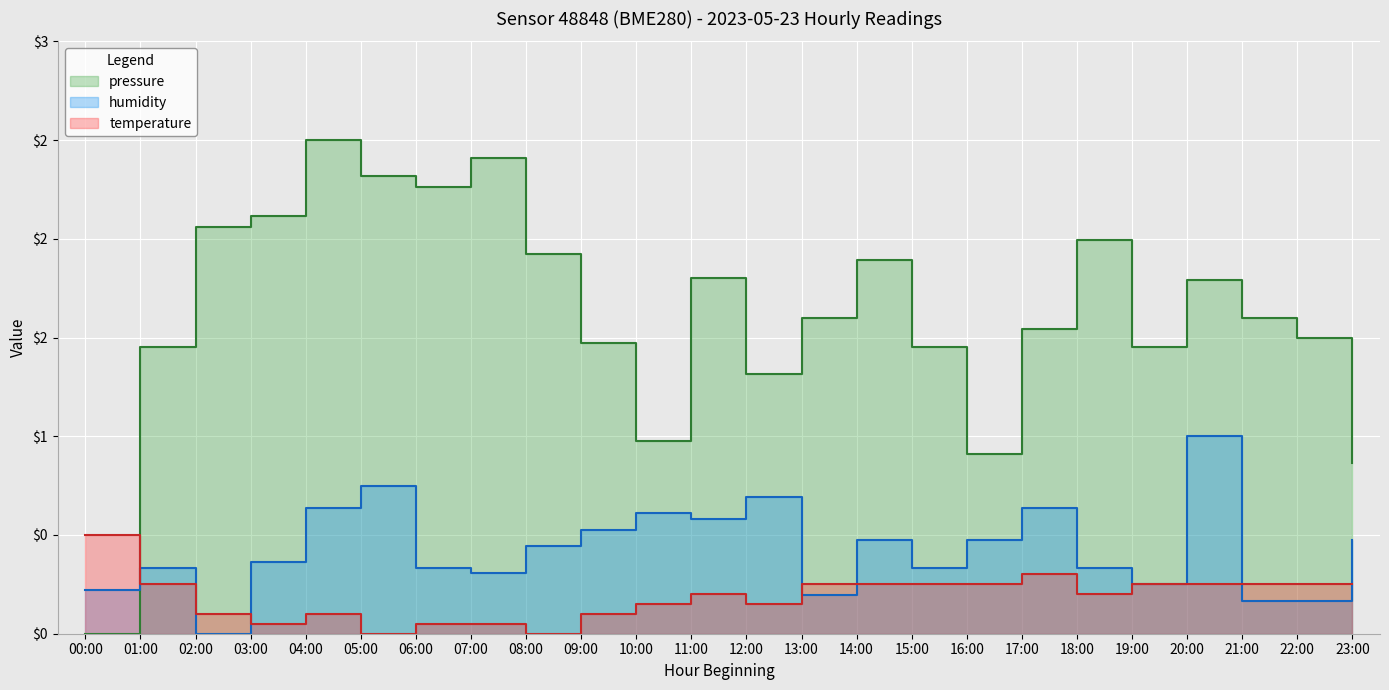

List the labels in order of pressure value, largest first.

04:00, 07:00, 05:00, 06:00, 03:00, 02:00, 18:00, 08:00, 14:00, 11:00, 20:00, 13:00, 21:00, 17:00, 22:00, 09:00, 01:00, 15:00, 19:00, 12:00, 10:00, 16:00, 23:00, 00:00